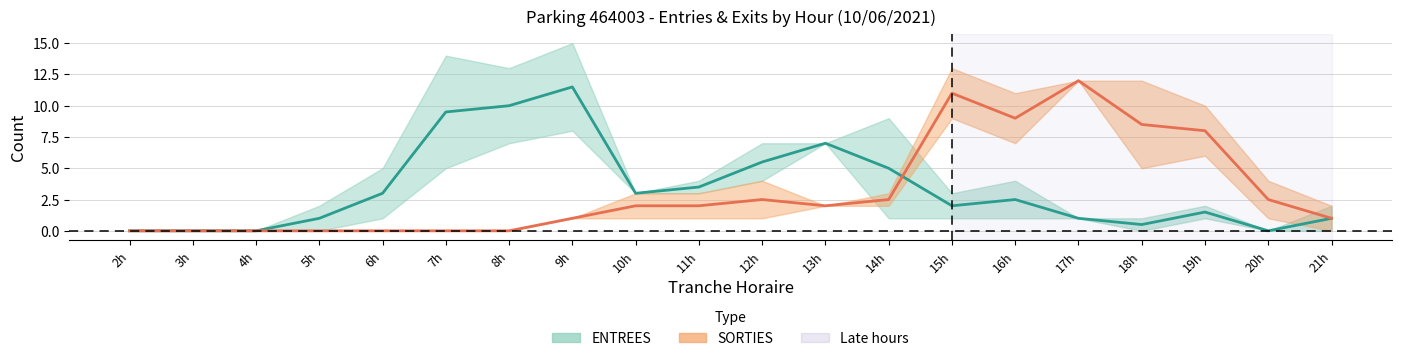

Reading left to right, extract all data points from this chart.

ENTREES: 0.0	0.0	0.0	1.0	3.0	9.5	10.0	11.5	3.0	3.5	5.5	7.0	5.0	2.0	2.5	1.0	0.5	1.5	0.0	1.0
SORTIES: 0.0	0.0	0.0	0.0	0.0	0.0	0.0	1.0	2.0	2.0	2.5	2.0	2.5	11.0	9.0	12.0	8.5	8.0	2.5	1.0